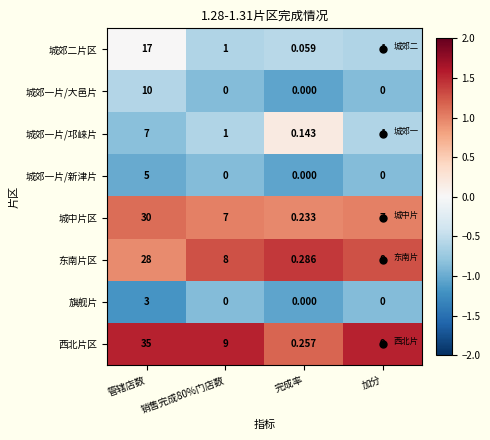

Is the value of 城郊二片区 at 完成率 greater than the value of 东南片区 at 管辖店数?

No